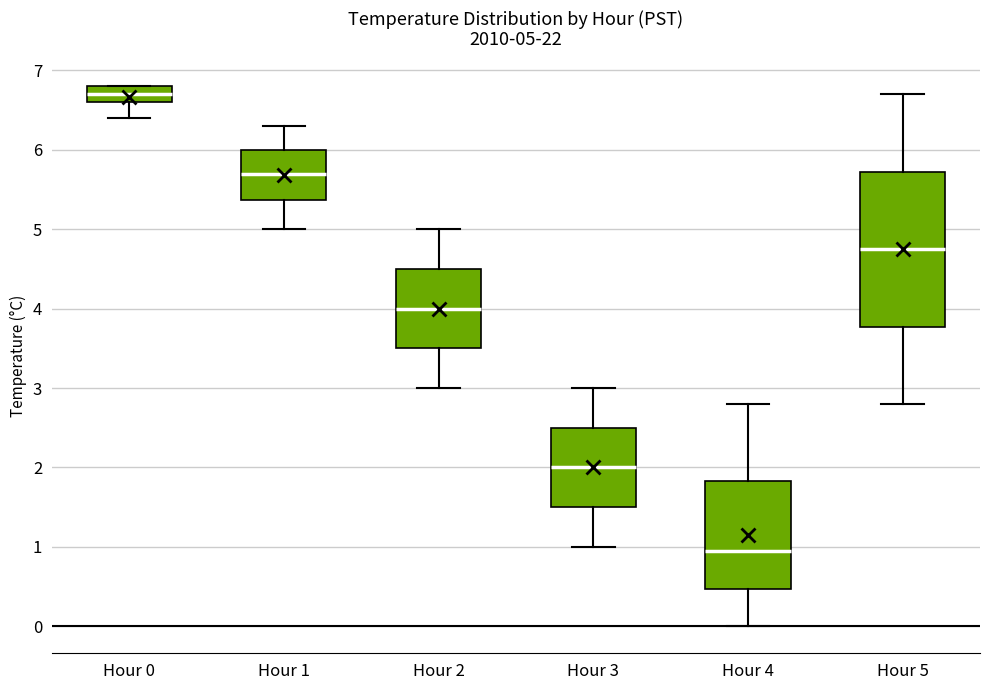

Which box has the highest median line?

Hour 0